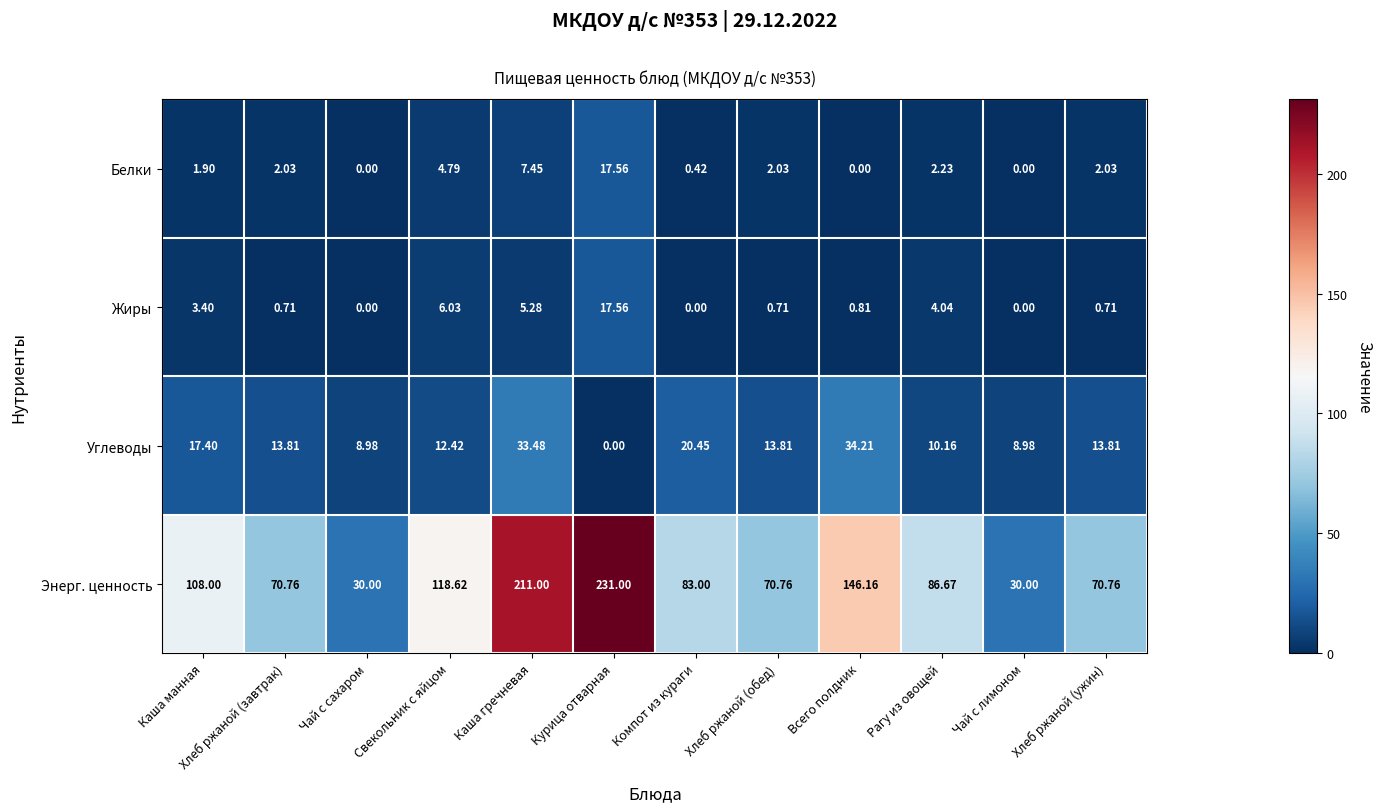

At Хлеб ржаной (обед), list the series in order from smallest to largest.

Жиры, Белки, Углеводы, Энерг. ценность